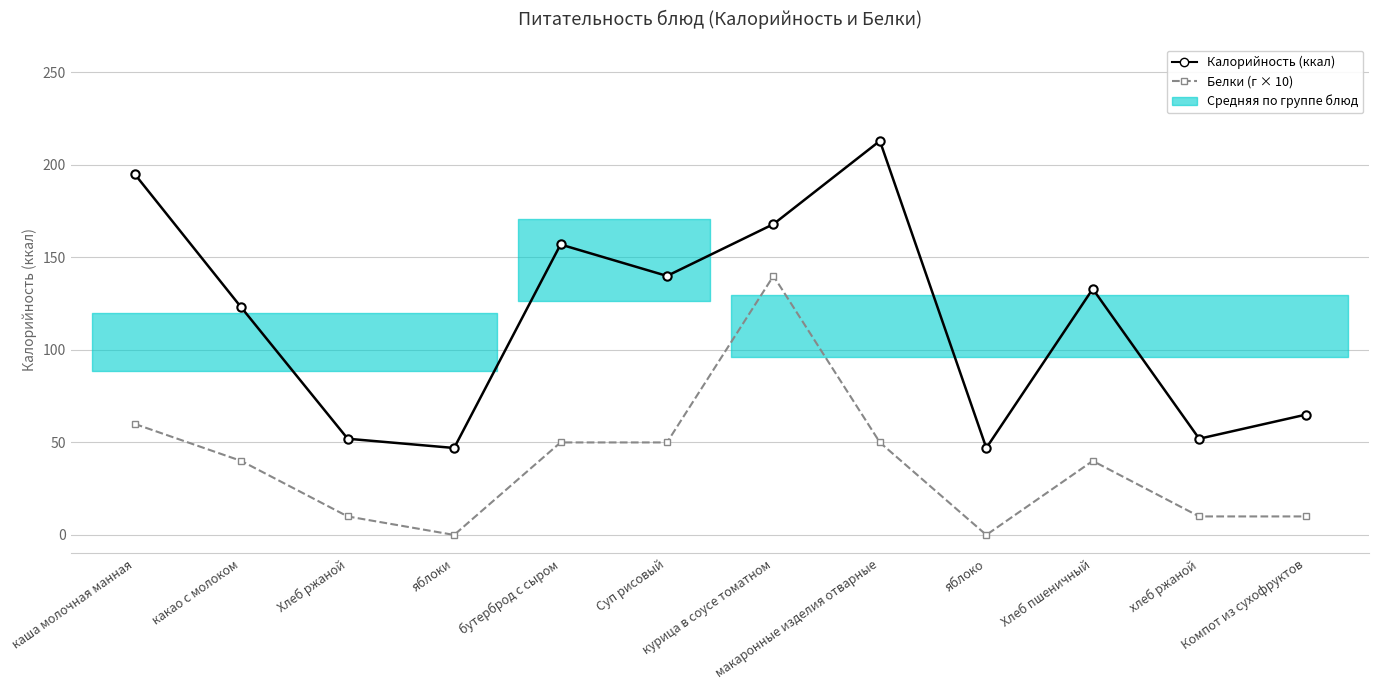

What is the difference between the second highest and minimum values in the Белки (г × 10) series?

60